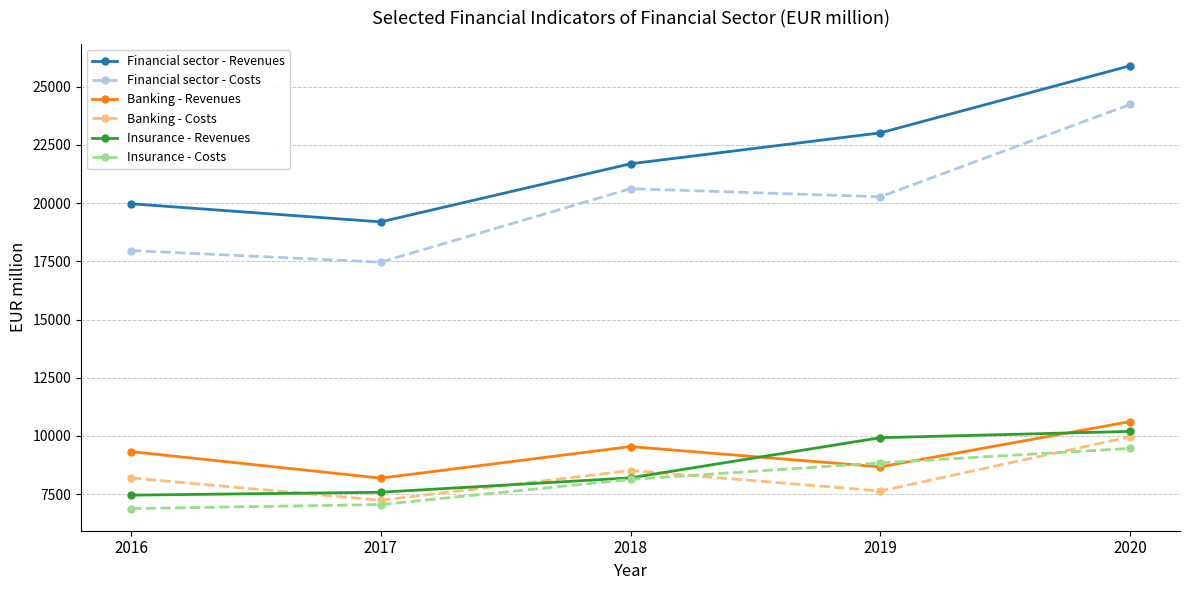

What is the value of the Insurance - Costs point at the 4th from the left?

8839